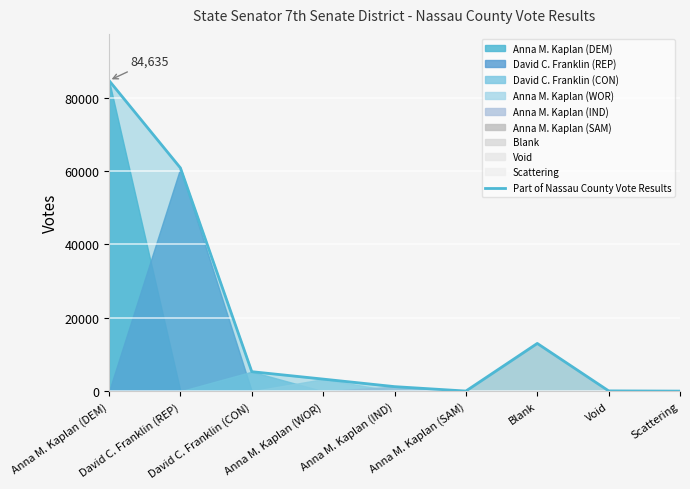

At which category does the chart reach its minimum across all series?

Scattering